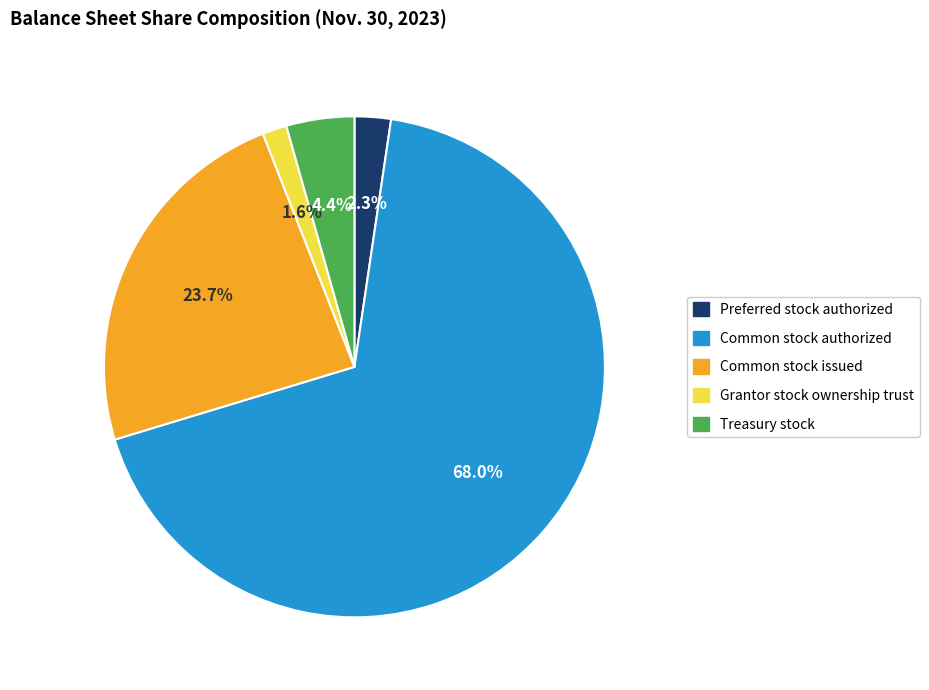

Rank the categories by value from lowest to highest.

Grantor stock ownership trust, Preferred stock authorized, Treasury stock, Common stock issued, Common stock authorized